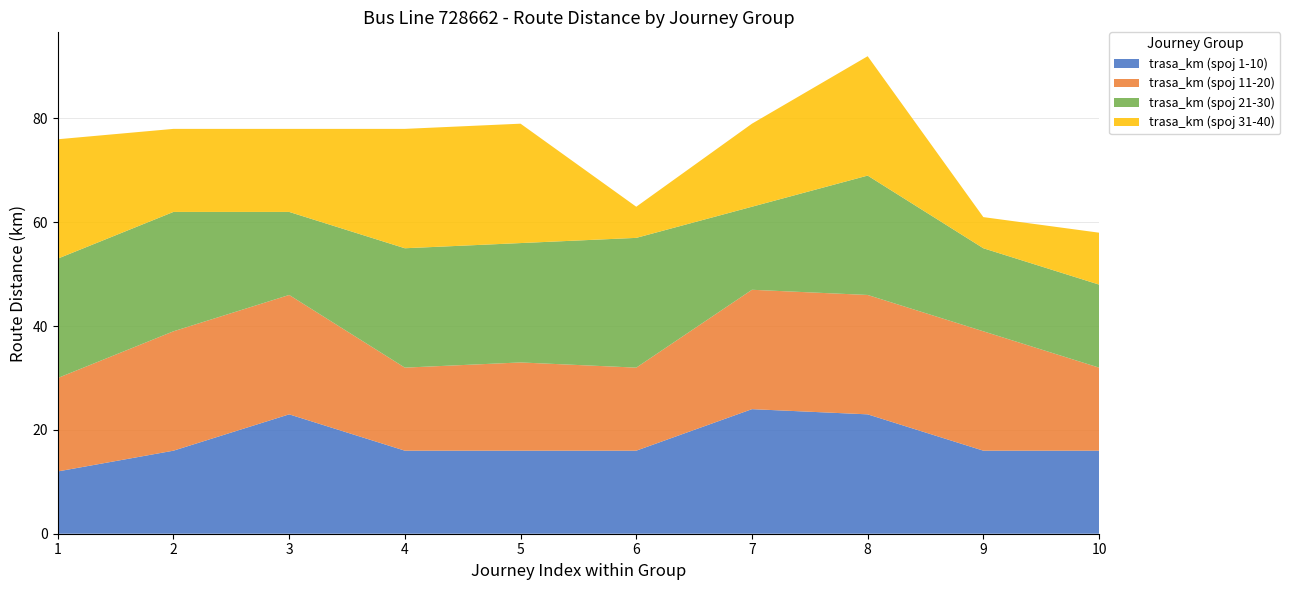

Reading right to left, transcribe all the data shown in this chart.

trasa_km (spoj 1-10): 16	16	23	24	16	16	16	23	16	12
trasa_km (spoj 11-20): 16	23	23	23	16	17	16	23	23	18
trasa_km (spoj 21-30): 16	16	23	16	25	23	23	16	23	23
trasa_km (spoj 31-40): 10	6	23	16	6	23	23	16	16	23